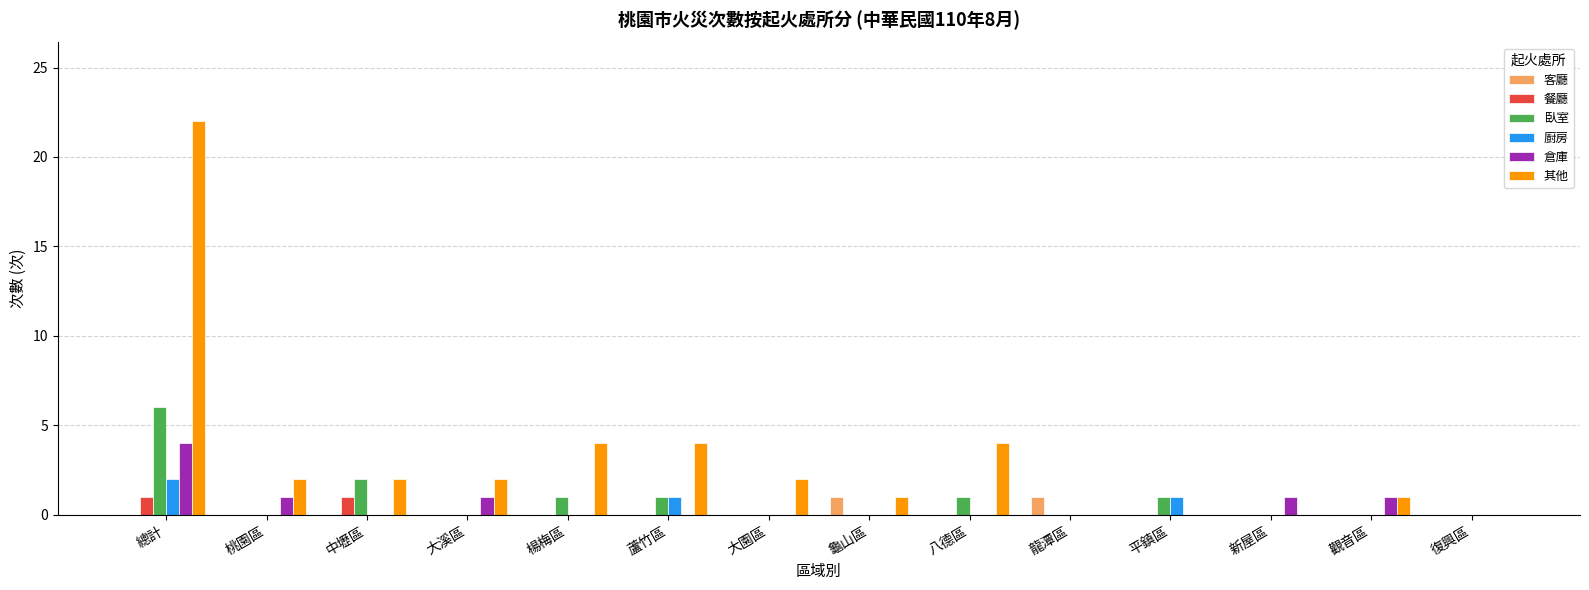

True or false: 其他 has a value of 2 at 大園區.

True